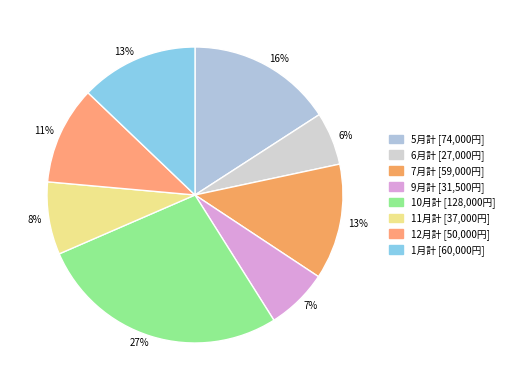

Does any single category account for the majority?

No